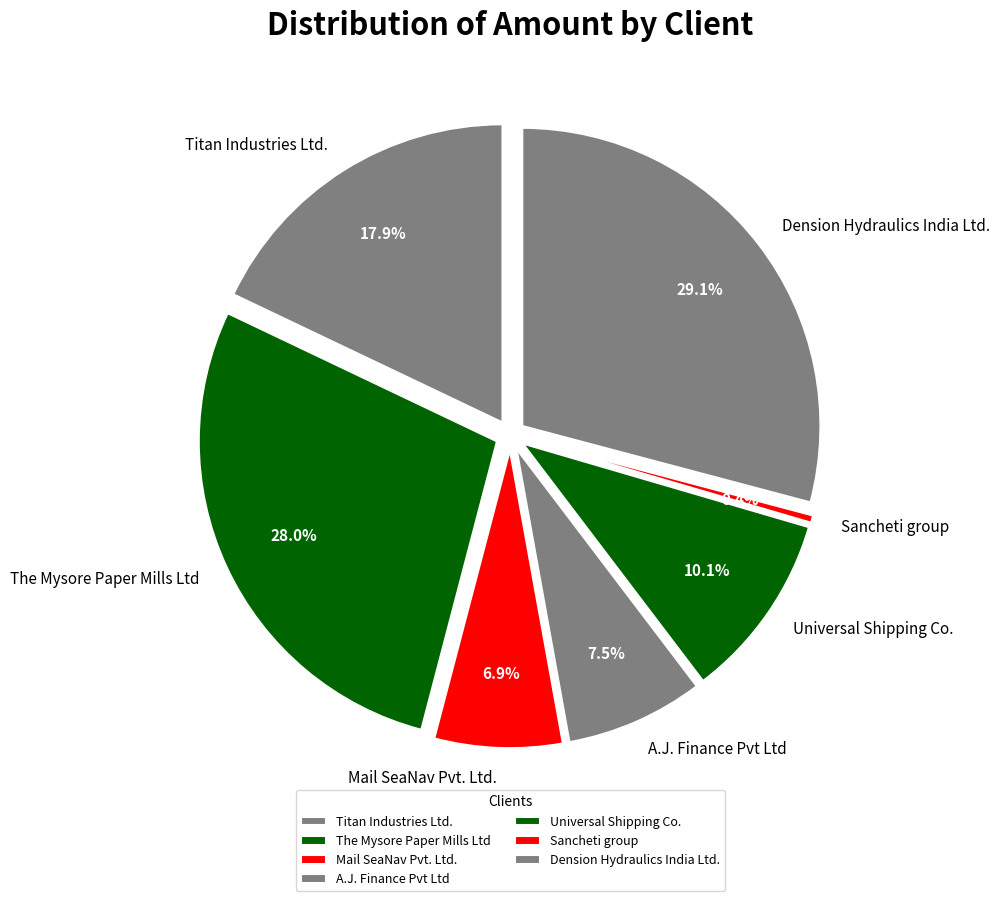

True or false: Mail SeaNav Pvt. Ltd. accounts for 7% of the total.

True